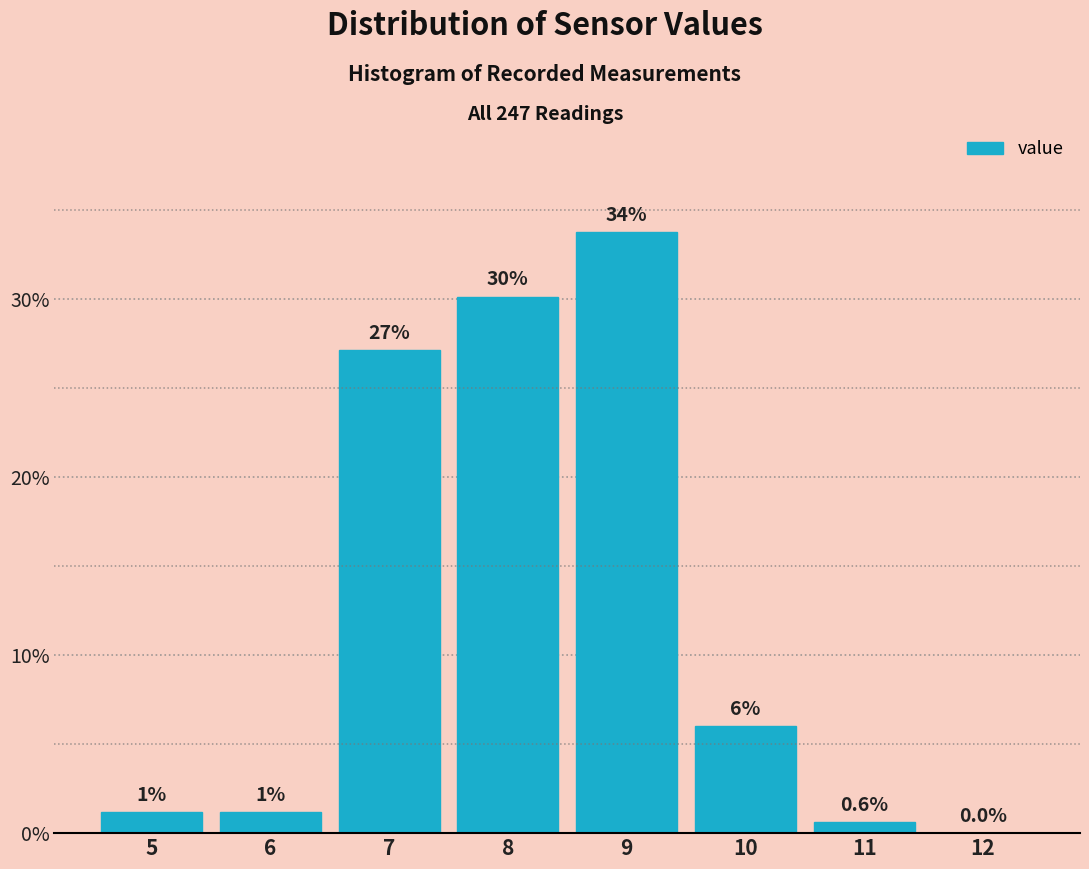

Which range on the x-axis has the tallest bar?

8.5 to 9.5